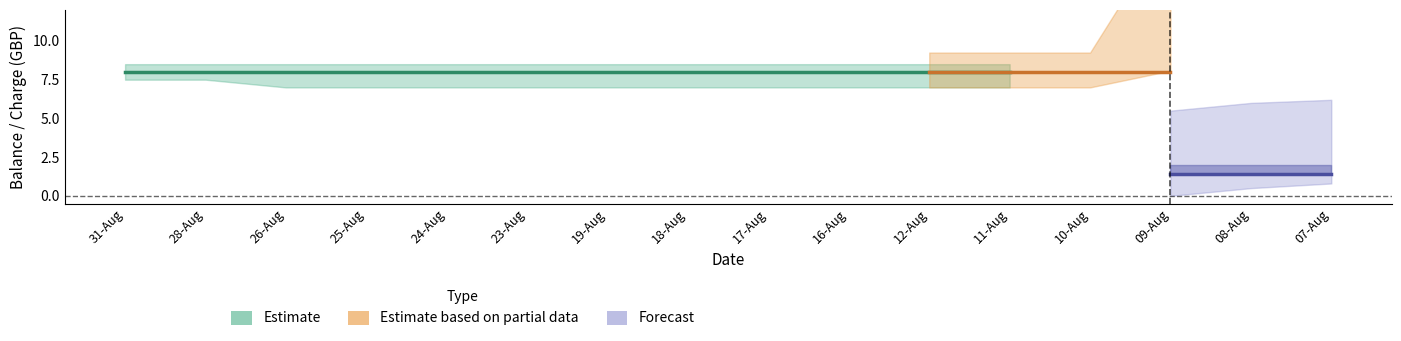

At which label is Charge_upper closest to 3?

08-Aug